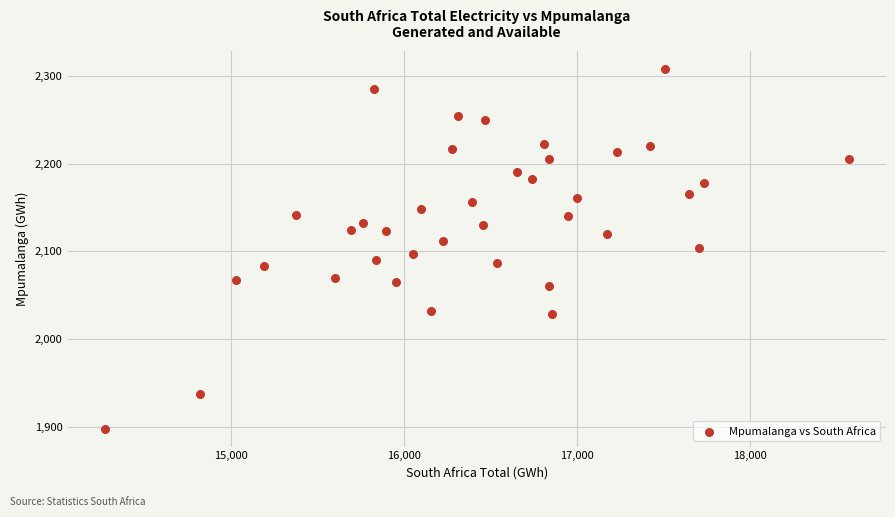

What is the range of Y values (max minus min)?

410